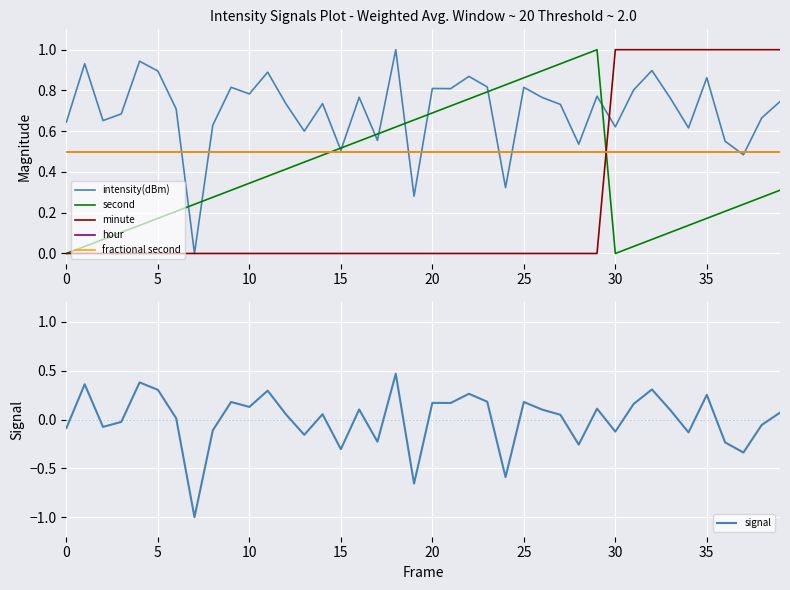

The fractional second series shows 0.5 at 17. True or false?

True